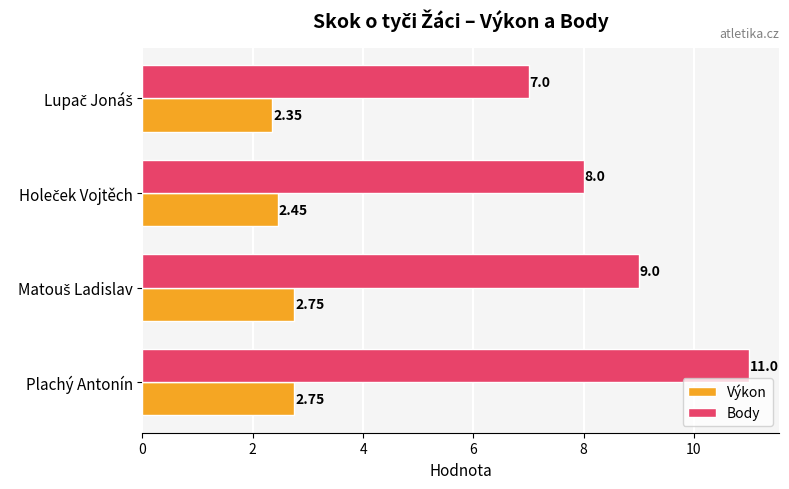

Which series has the largest total across all categories?

Body